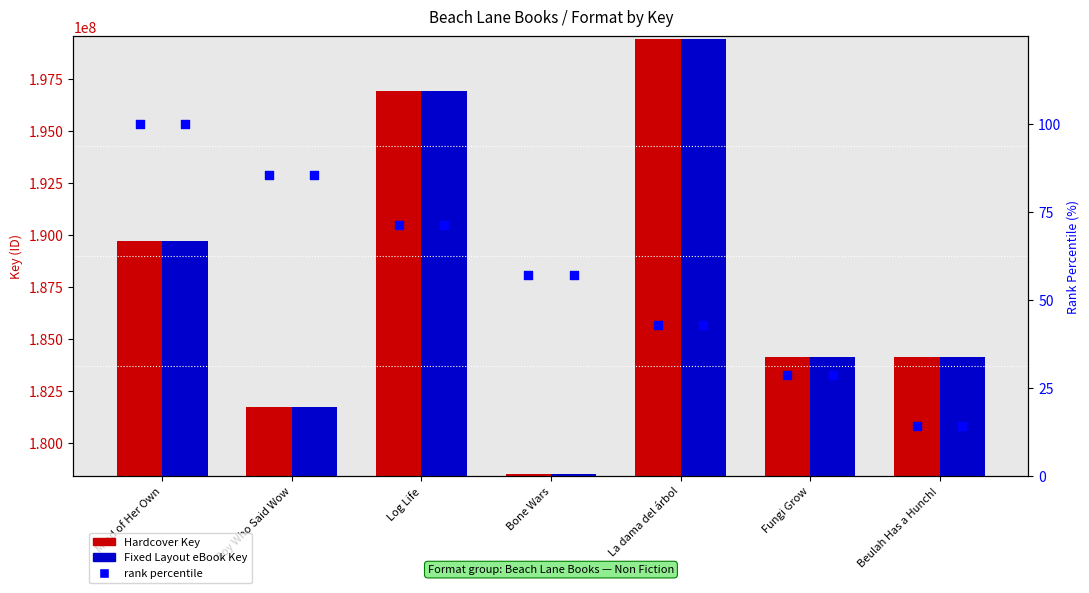

What is the total value across all series at Log Life?

393849117.4